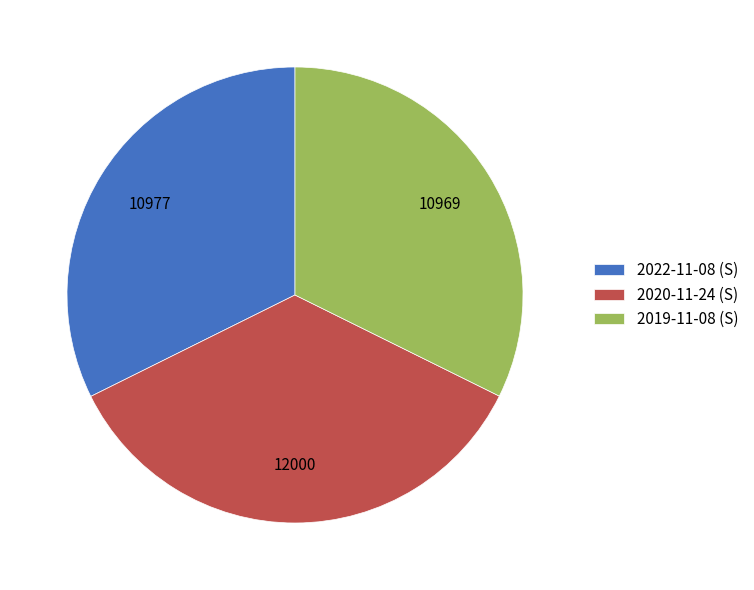

Is the sum of 2022-11-08 (S) and 2019-11-08 (S) greater than half?

Yes